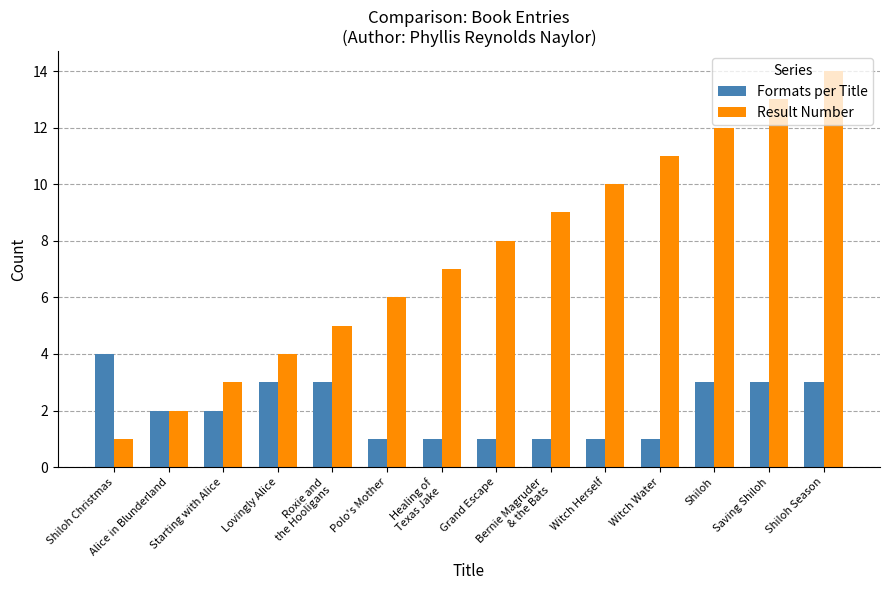

True or false: Formats per Title has a value of 1 at Witch Herself.

True